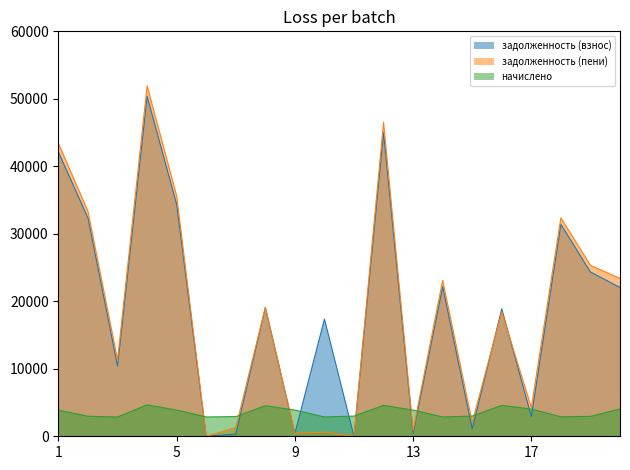

The начислено series shows 2884.9 at 18. True or false?

True